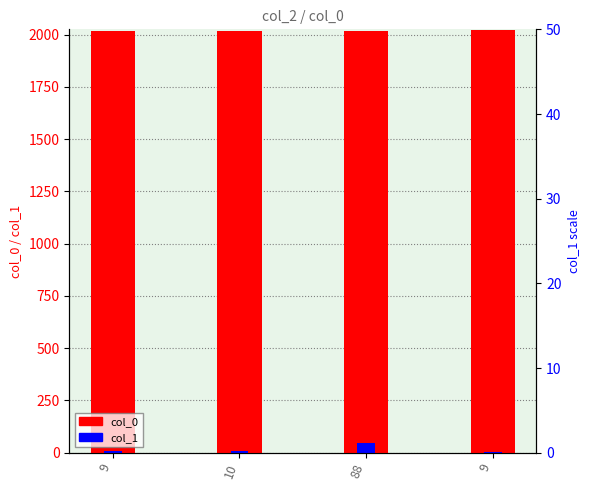

At 88, list the series in order from largest to smallest.

col_0, col_1